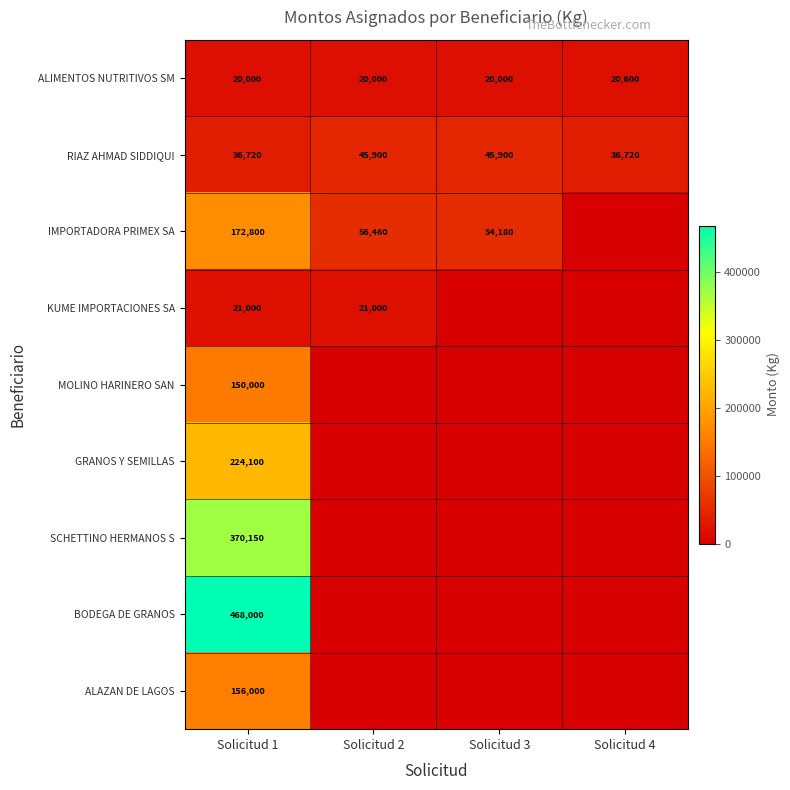

At how many categories does at least one series exceed 355175?

1